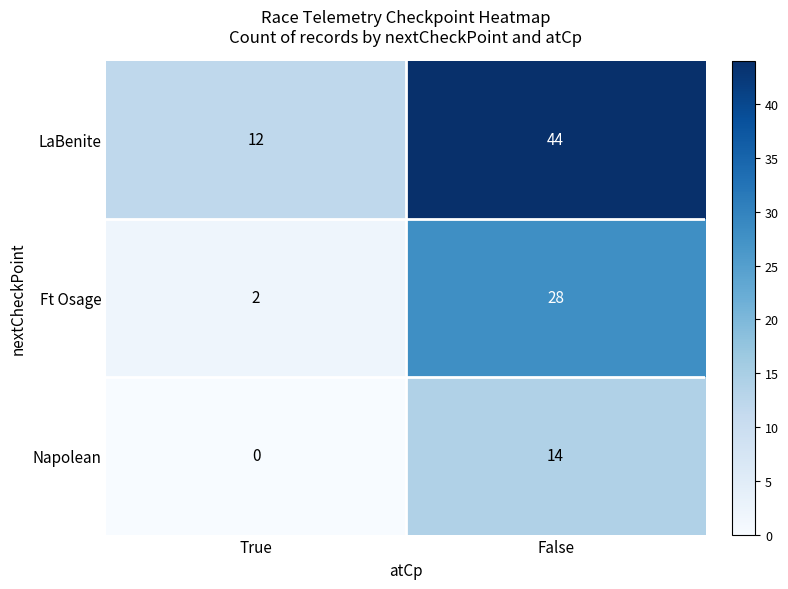

How many values in the LaBenite series are below 44?

1